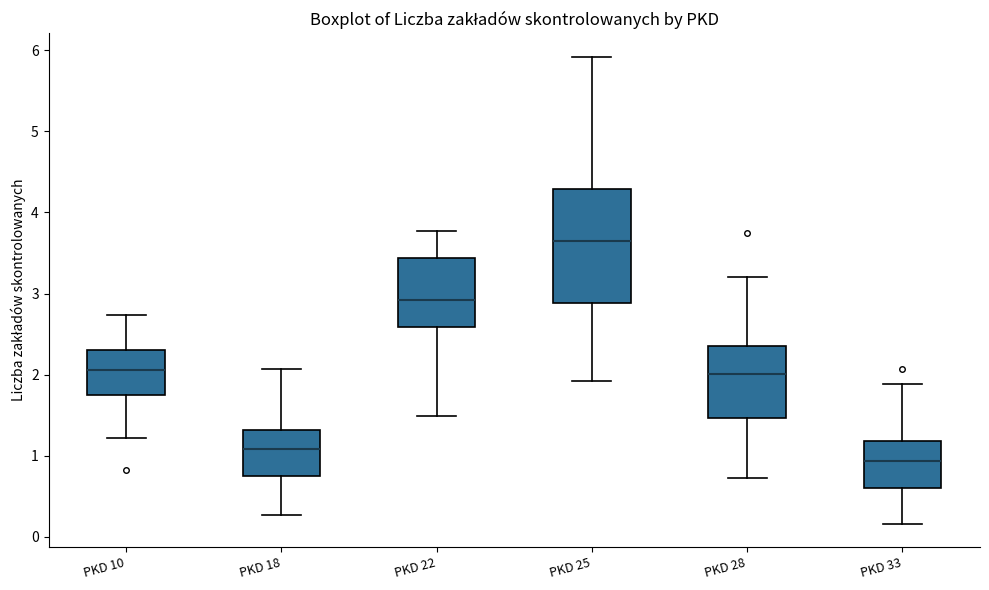

Where does the upper whisker of the box for PKD 33 end on the y-axis? The values are not printed on the chart, so give them approximately, as read against the axis.

1.9